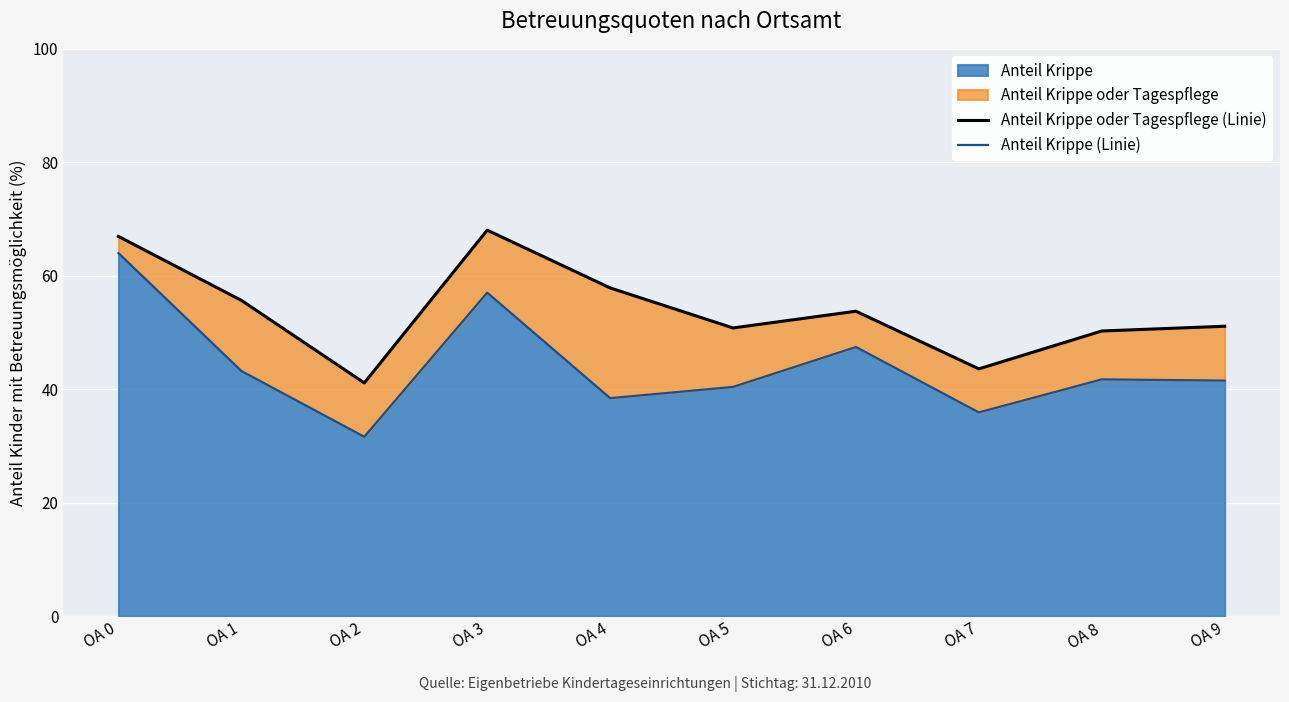

List the labels in order of Anteil Krippe oder Tagespflege (Linie) value, smallest first.

OA 2, OA 7, OA 8, OA 5, OA 9, OA 6, OA 1, OA 4, OA 0, OA 3